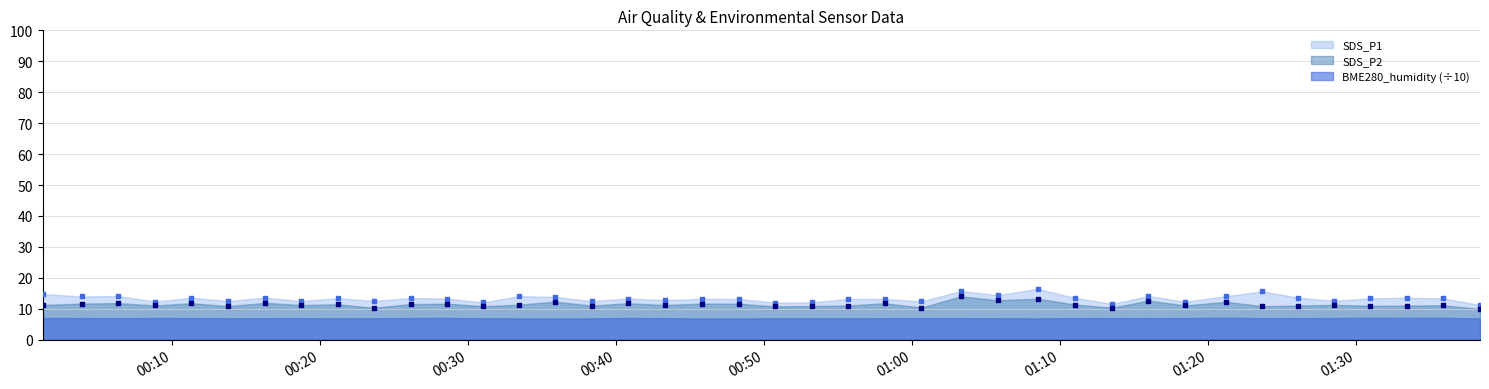

Is the value of SDS_P2 at 2020/12/02 01:23:39 greater than the value of SDS_P1 at 2020/12/02 00:58:09?

No